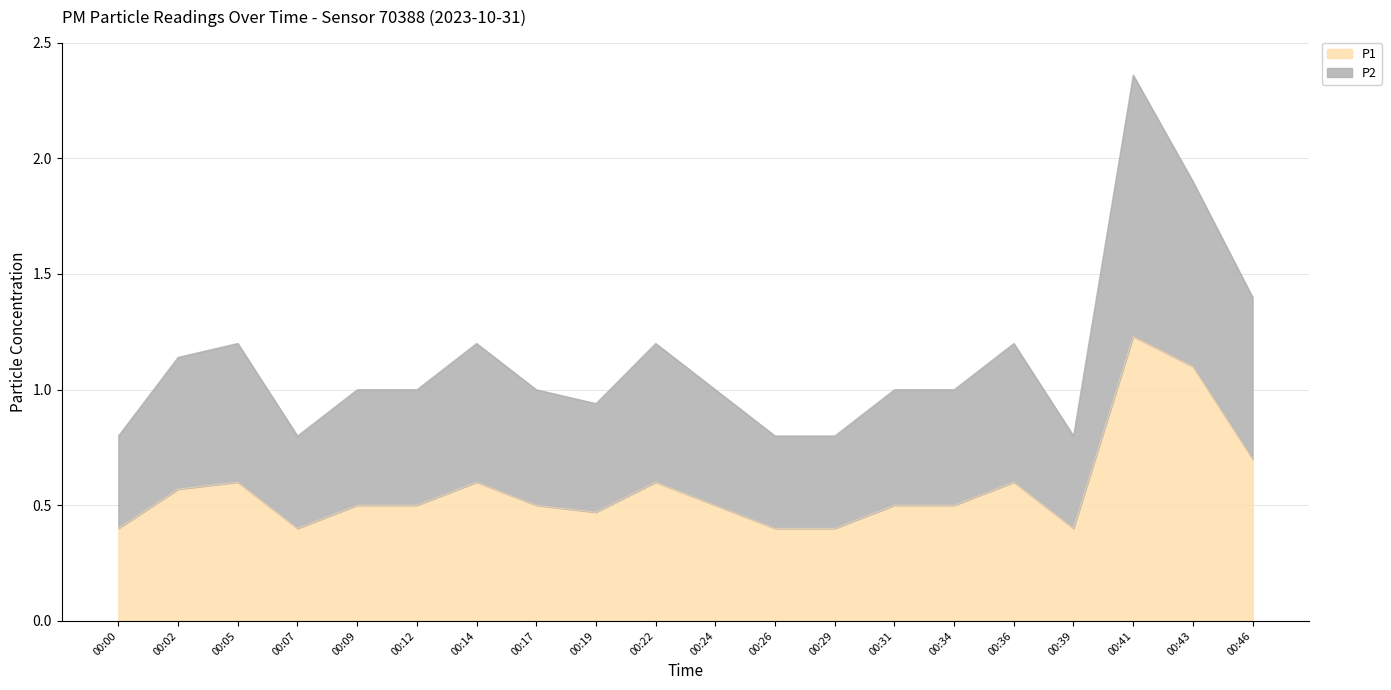

How many interior local valleys does the P1 series have?

3